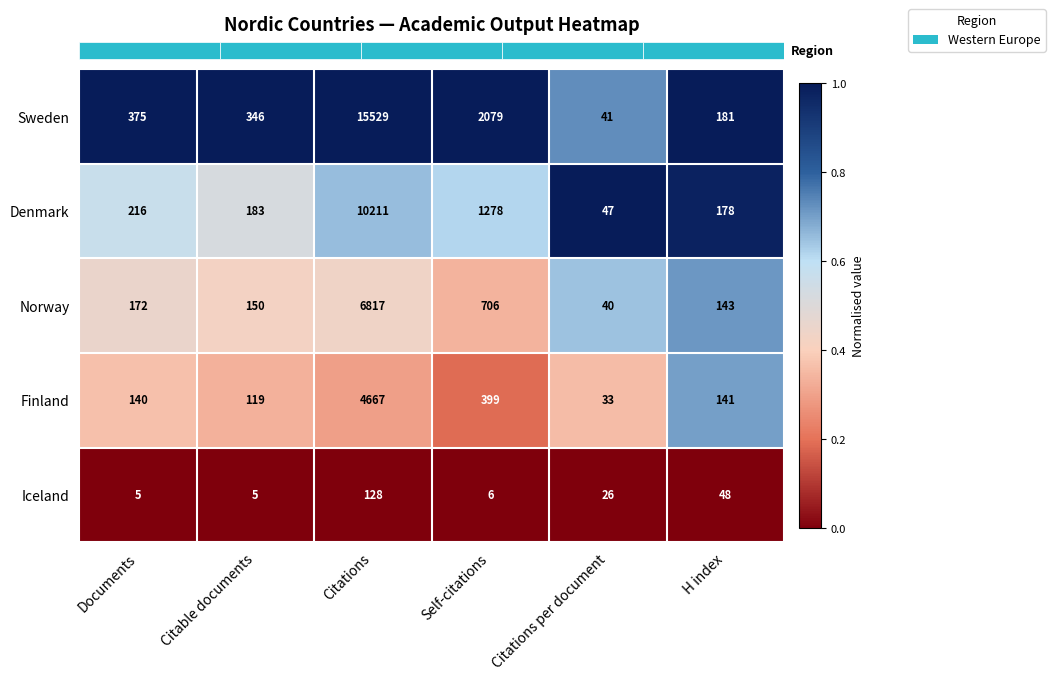

Which series changed the most between Self-citations and Citations per document?

Sweden